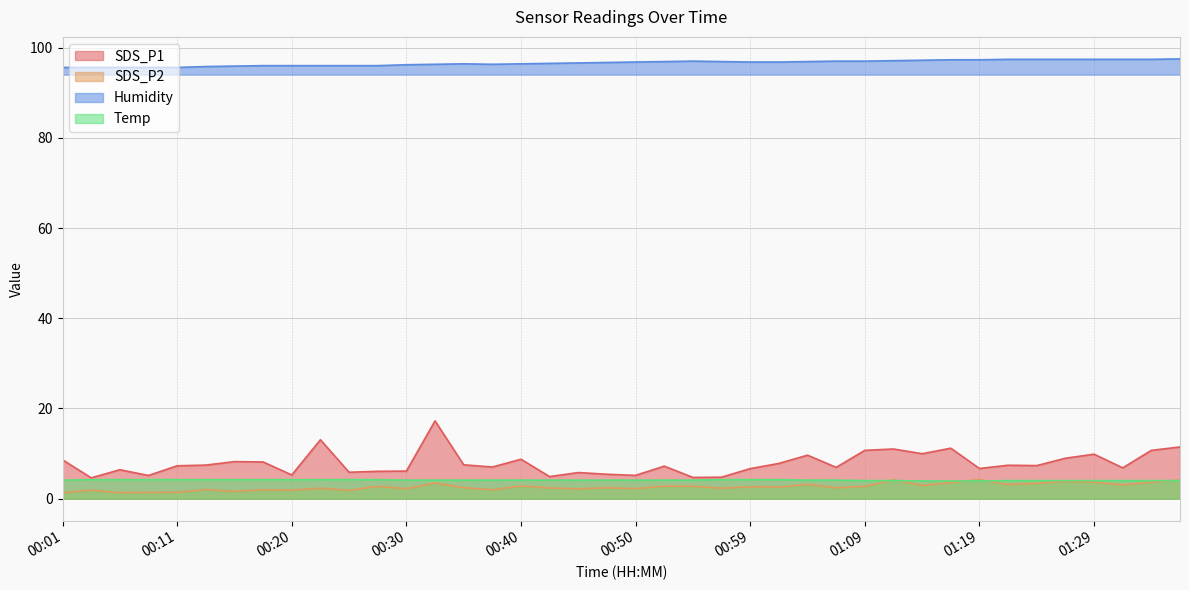

Which series has the widest spread of values?

SDS_P1